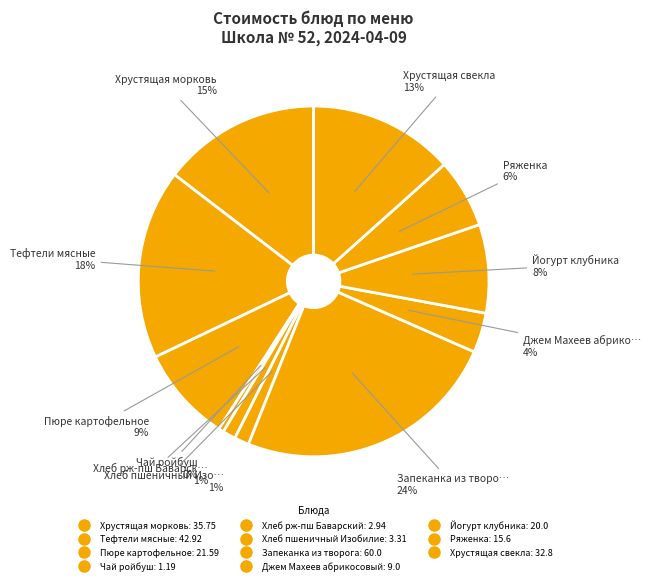

What percentage do Хрустящая свекла and Тефтели мясные together represent?

30.9%